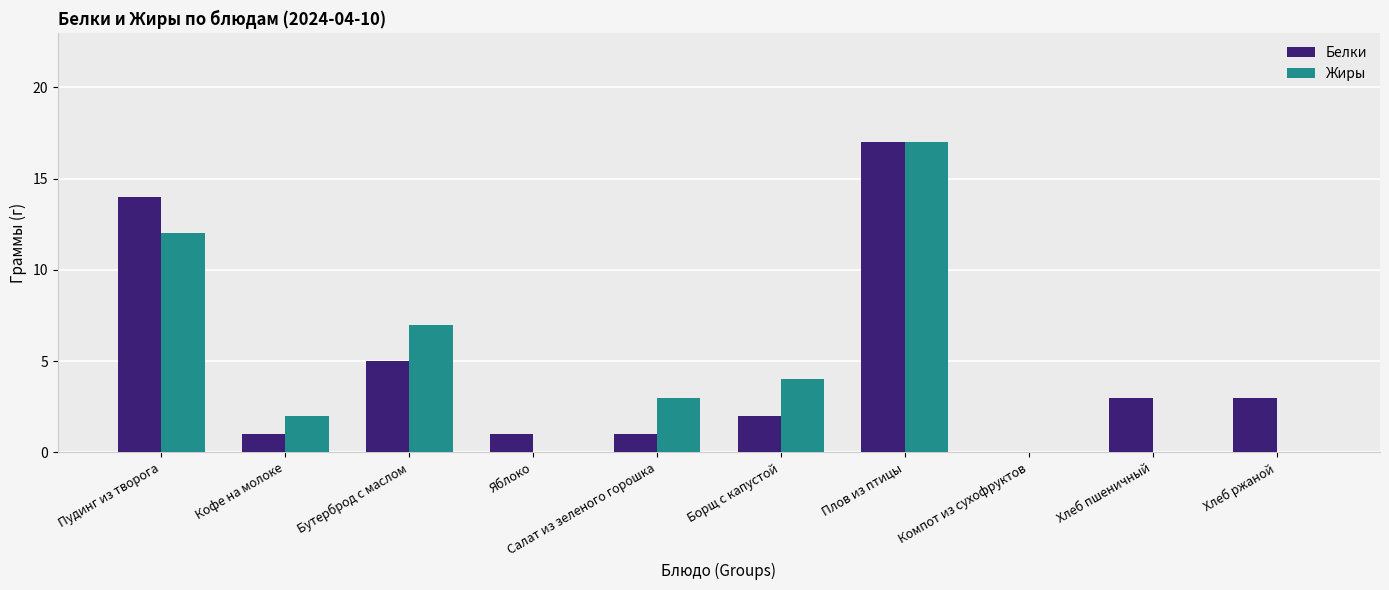

The value of Жиры at Салат из зеленого горошка is 1. True or false?

False